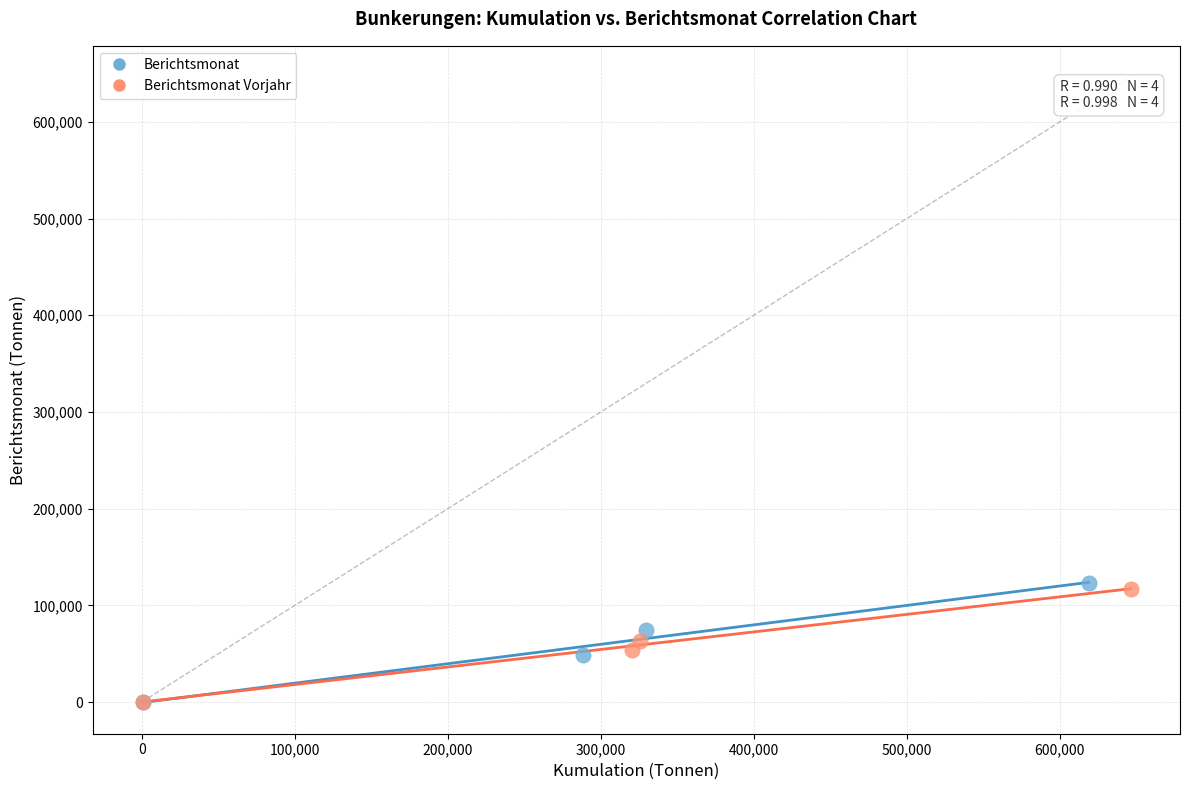

Which series has the largest Y range (max minus min)?

Berichtsmonat